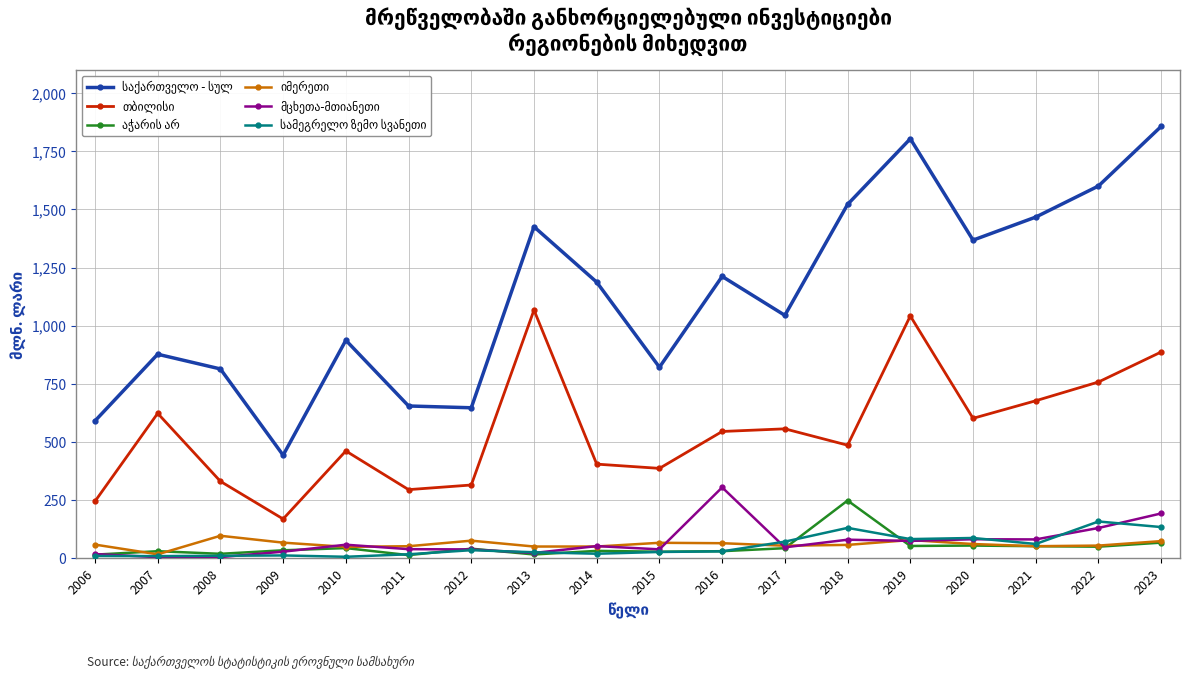

What is the spread (max minus min) of values at 2020?

1315.5